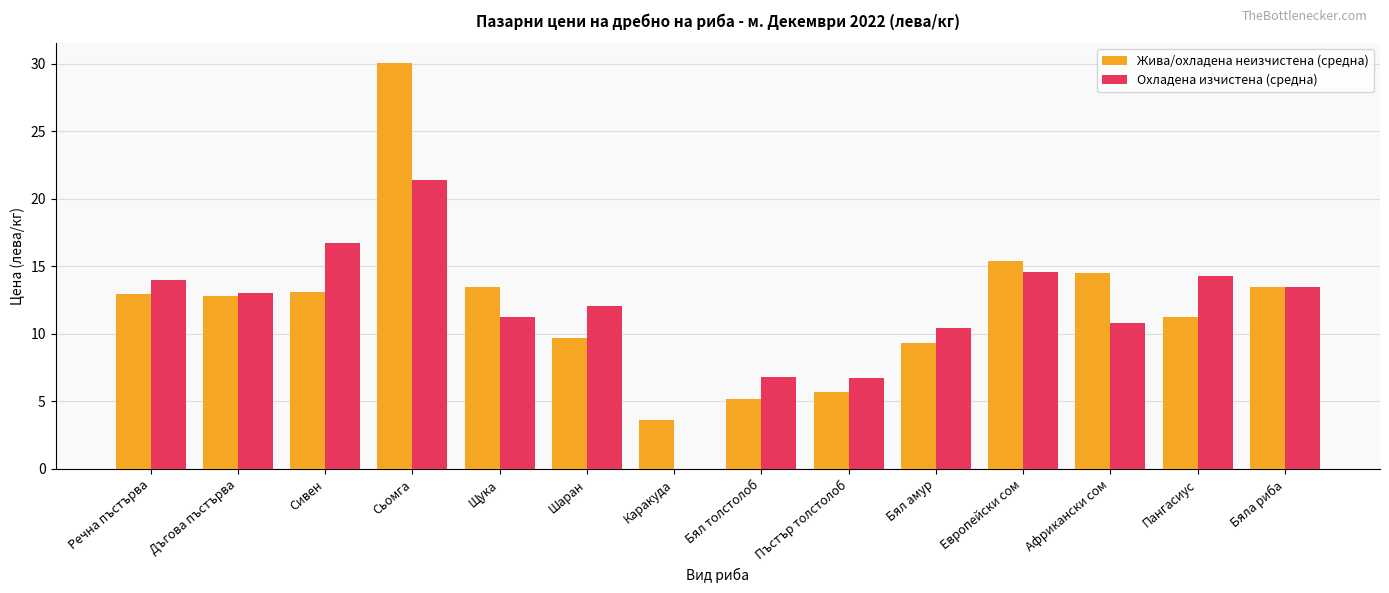

Which series has the largest total across all categories?

Жива/охладена неизчистена (средна)